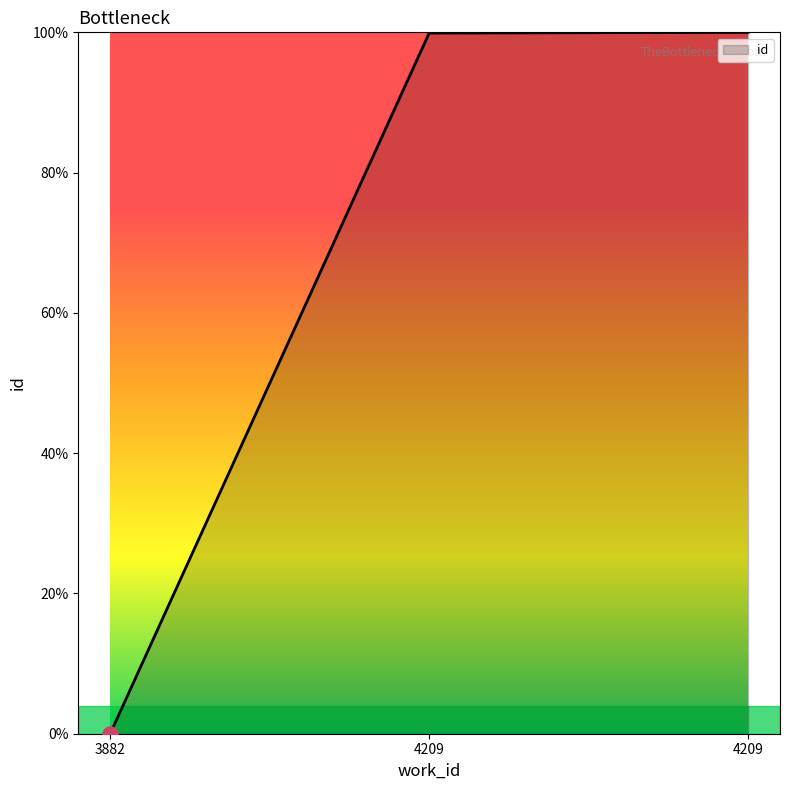

What is the change in value from 4209 to 4209?

+1